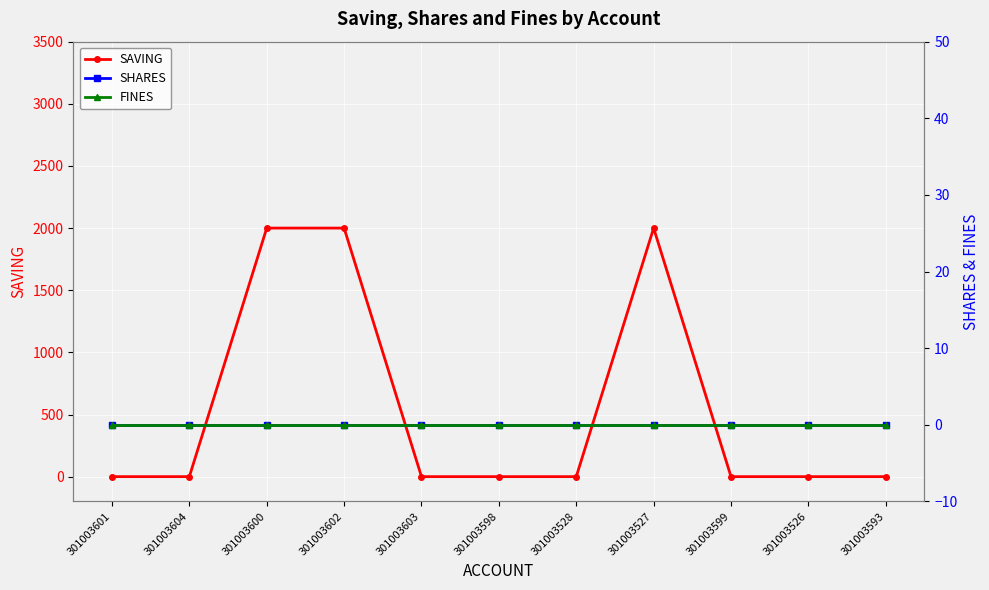

How many data points in SAVING are above 0?

3